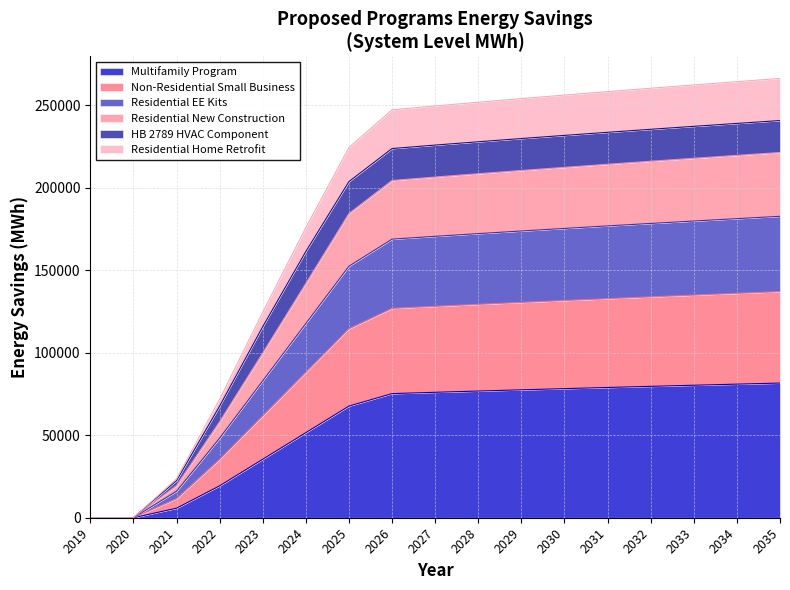

What is the value of the Multifamily Program point at the 7th from the left?

67680.8